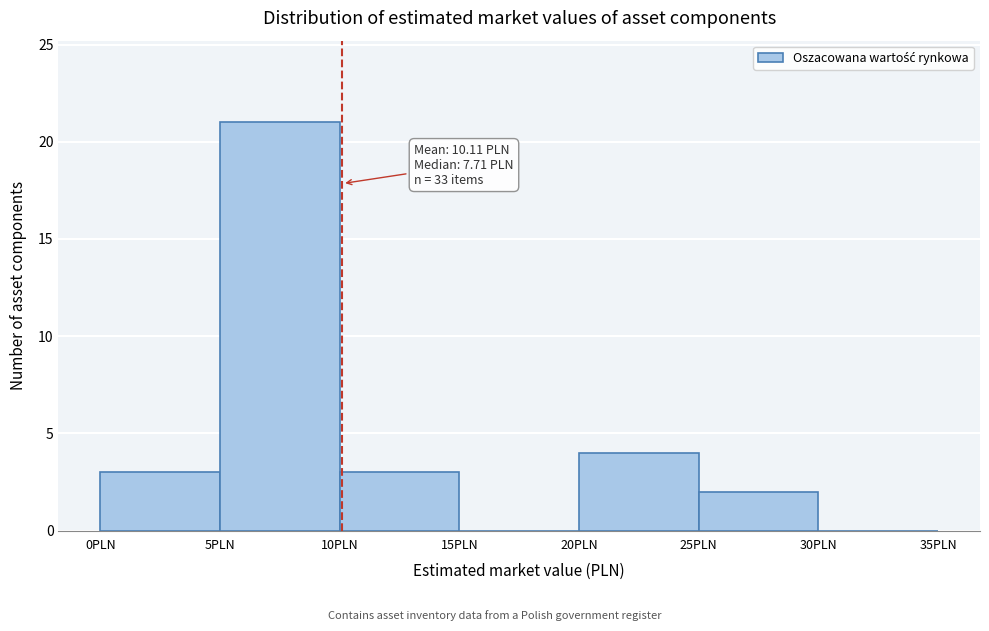

Over which range of the x-axis is the bar tallest?

5 to 10